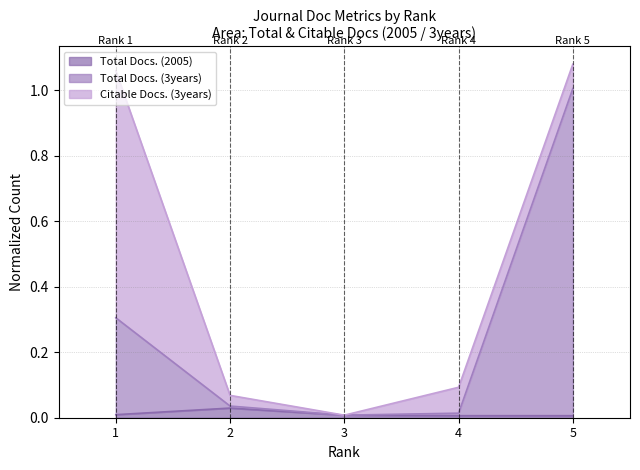

Which series has the largest total across all categories?

Total Docs. (3years)